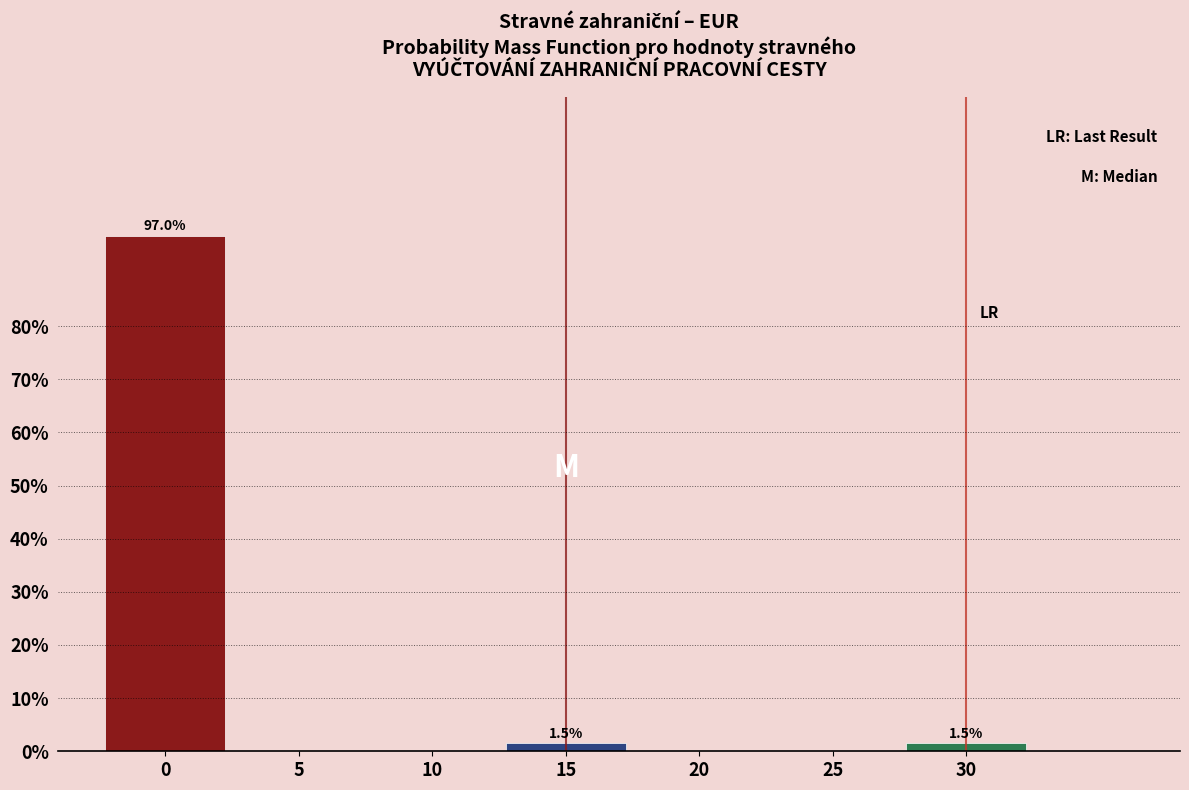

Reading right to left, what are all the values shown in this chart?

30=1.5	25=0.0	20=0.0	15=1.5	10=0.0	5=0.0	0=97.0